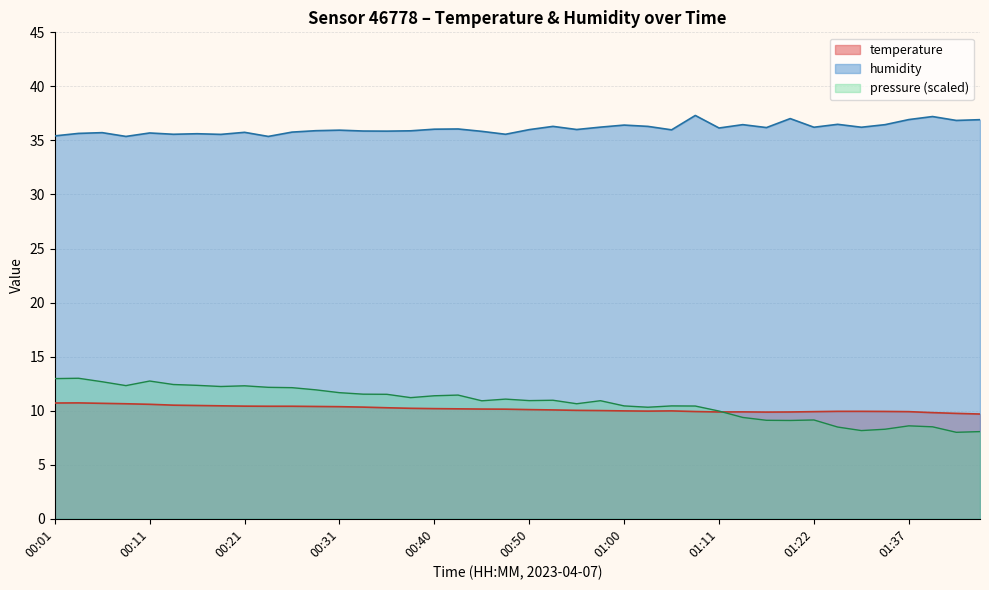

At which category does the chart reach its minimum across all series?

01:45